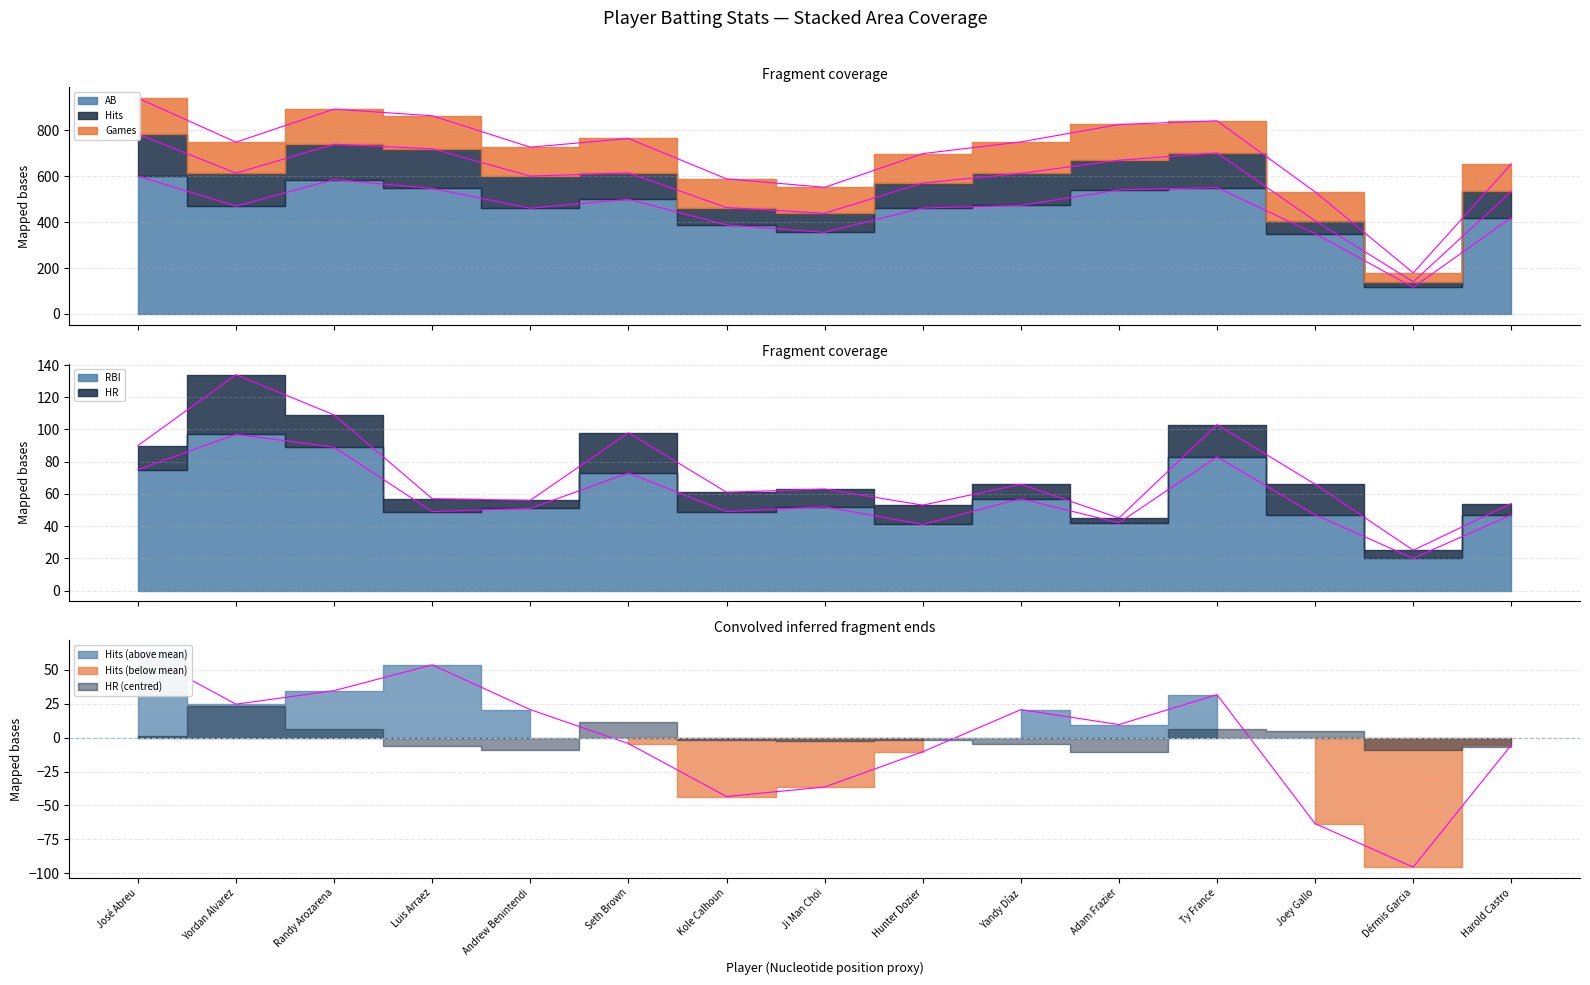

True or false: bAB and bRBI intersect in this chart.

False